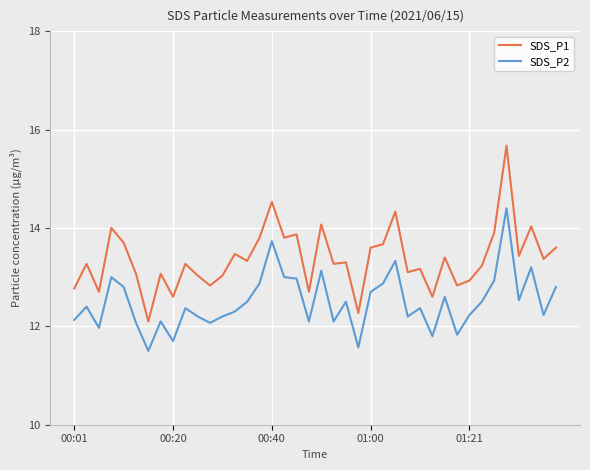

What is the sum of all SDS_P2 values?

499.8